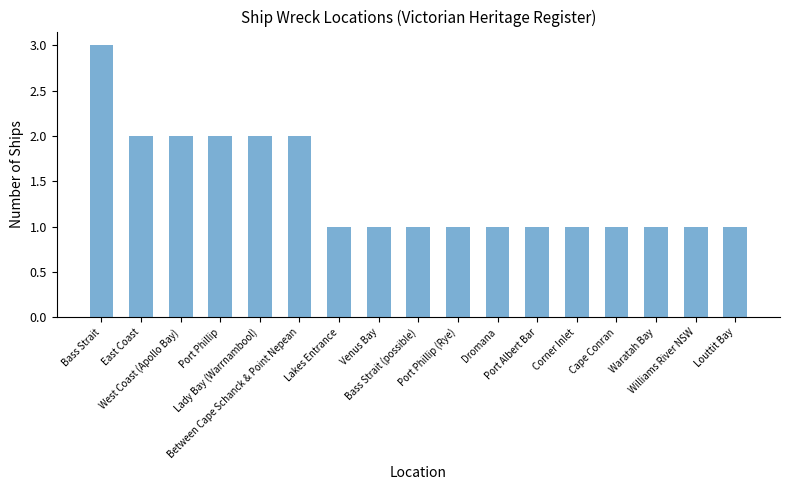

What is the minimum value shown in the chart?

1